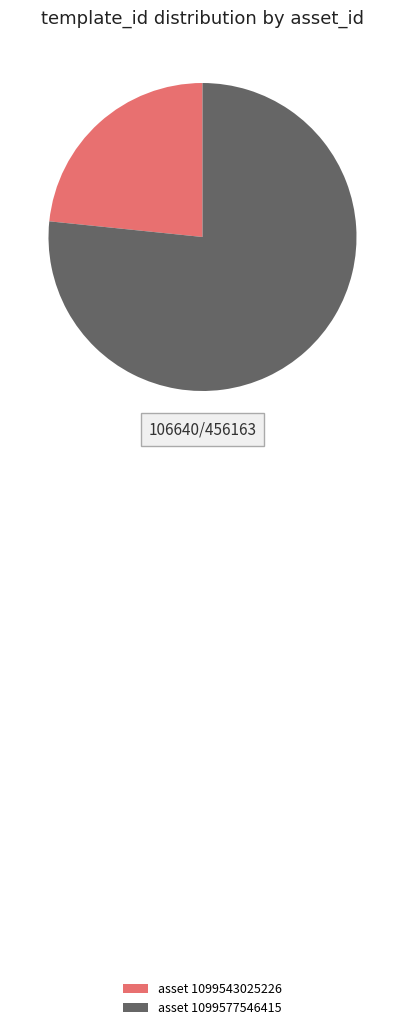

Is there a majority slice in this chart?

Yes